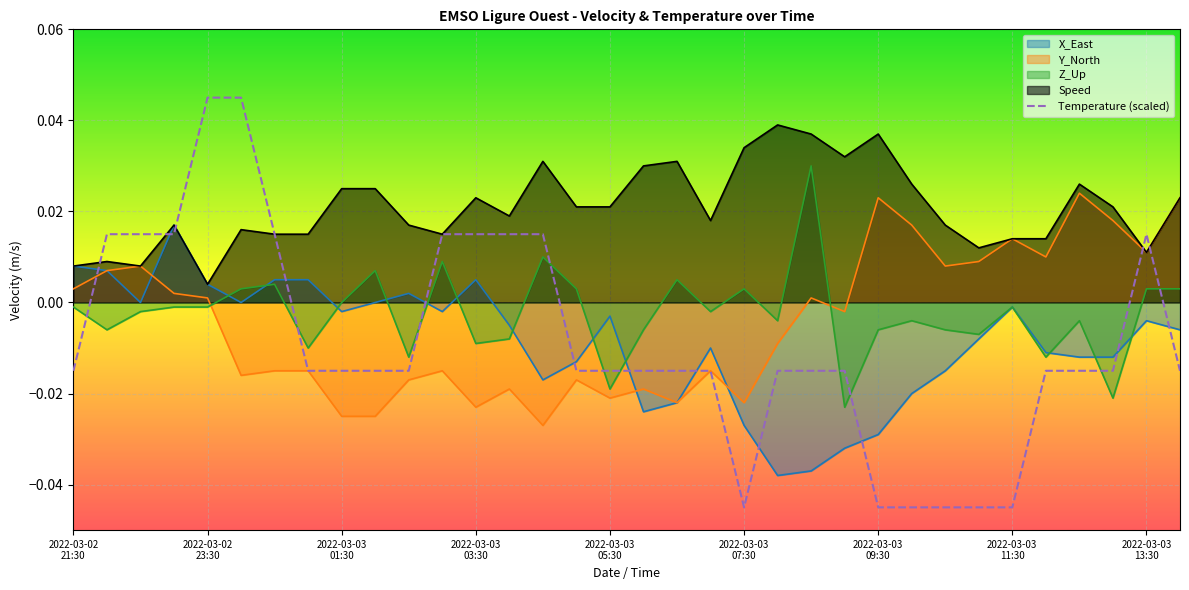

Which series has the widest spread of values?

Temperature (scaled)